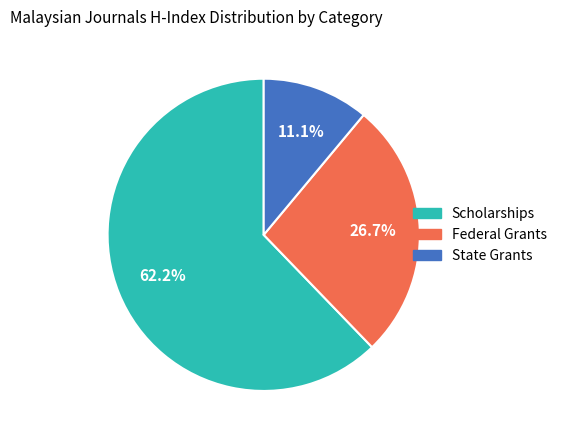

Does any single category account for the majority?

Yes